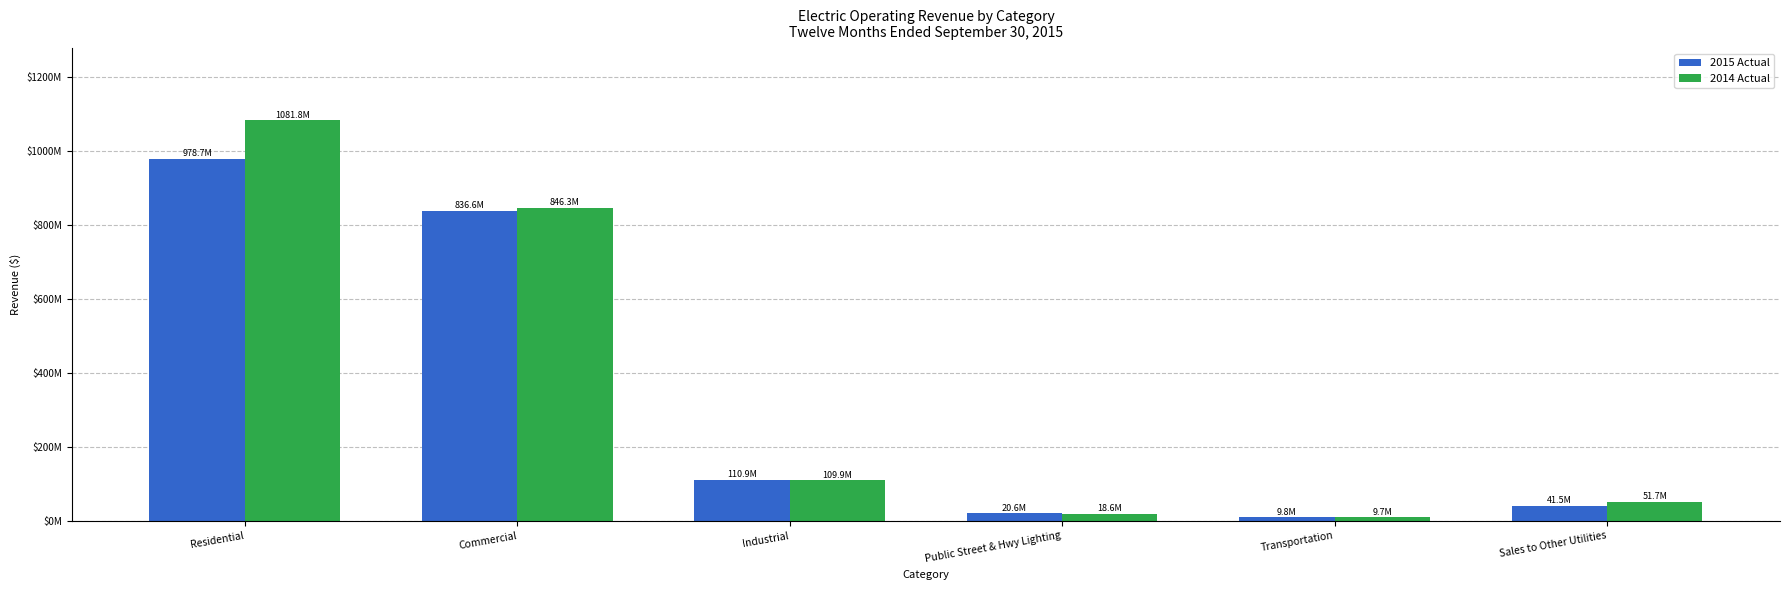

What is the difference between the maximum and minimum values in the 2014 Actual series?

1072036419.4